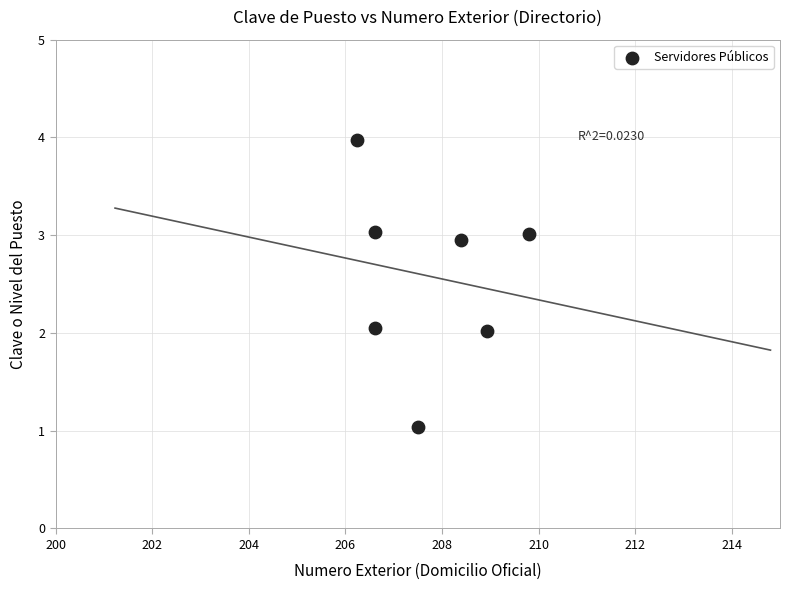

What is the range of X values (max minus min)?

3.6